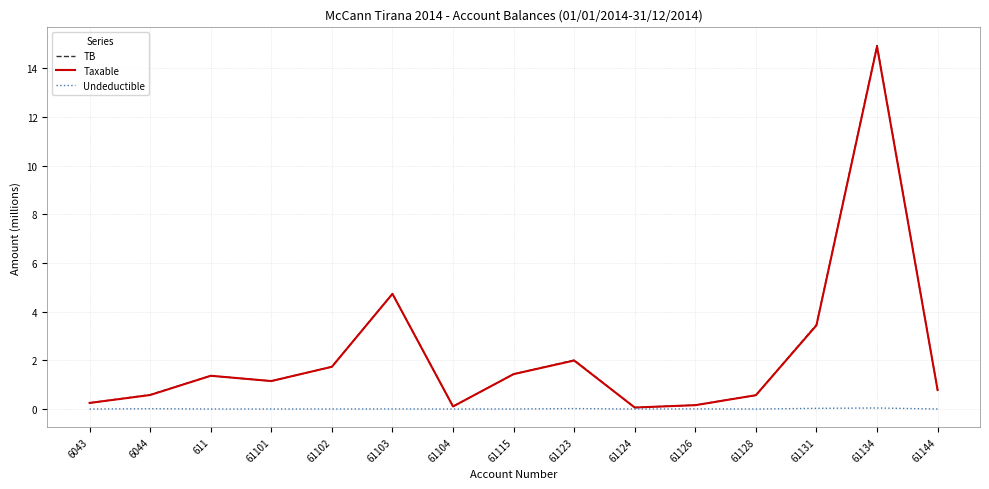

The Taxable series shows 6.0 at 61134. True or false?

False